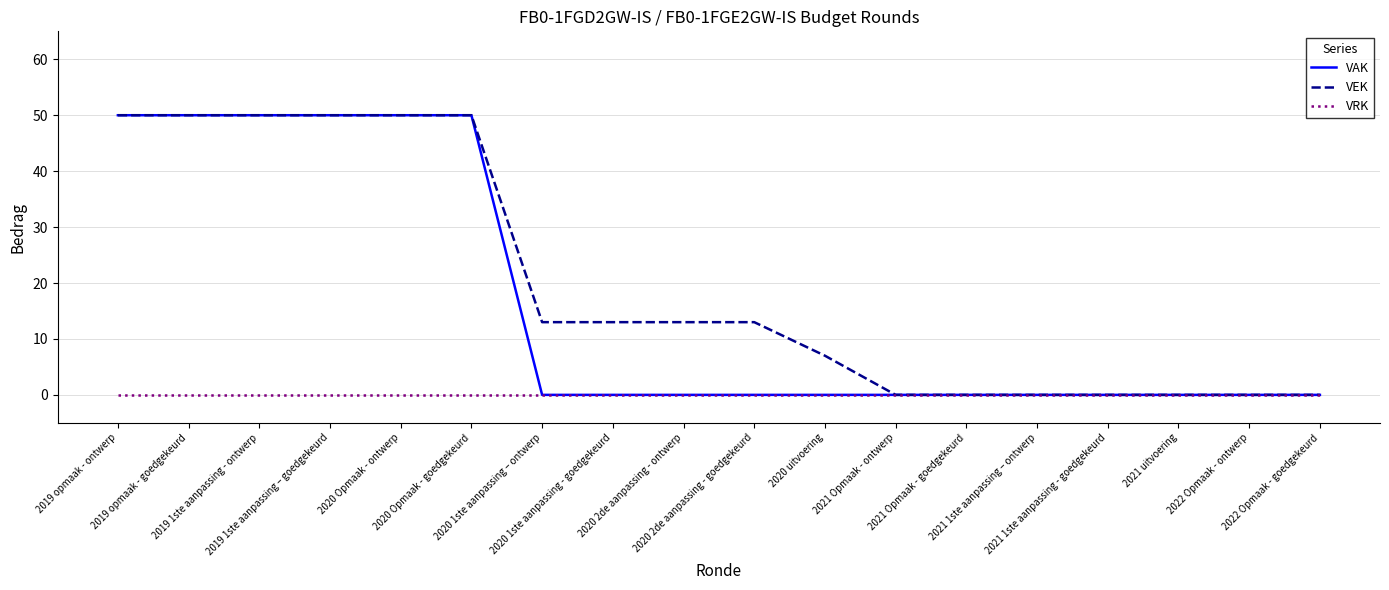

Which series has the largest total across all categories?

VEK